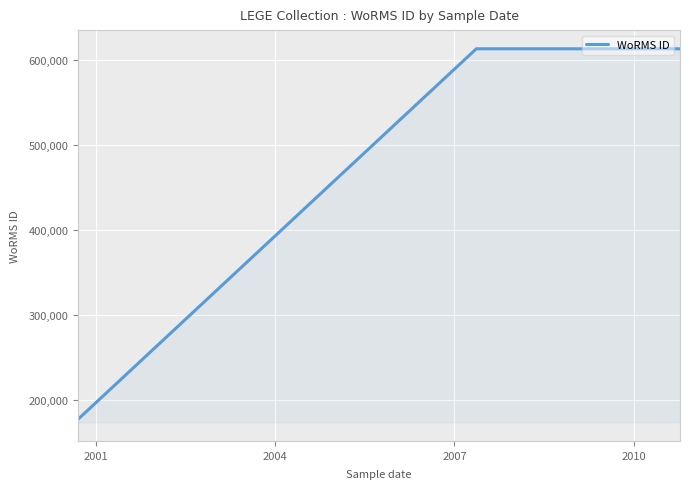

What is the greatest value displayed?

613596